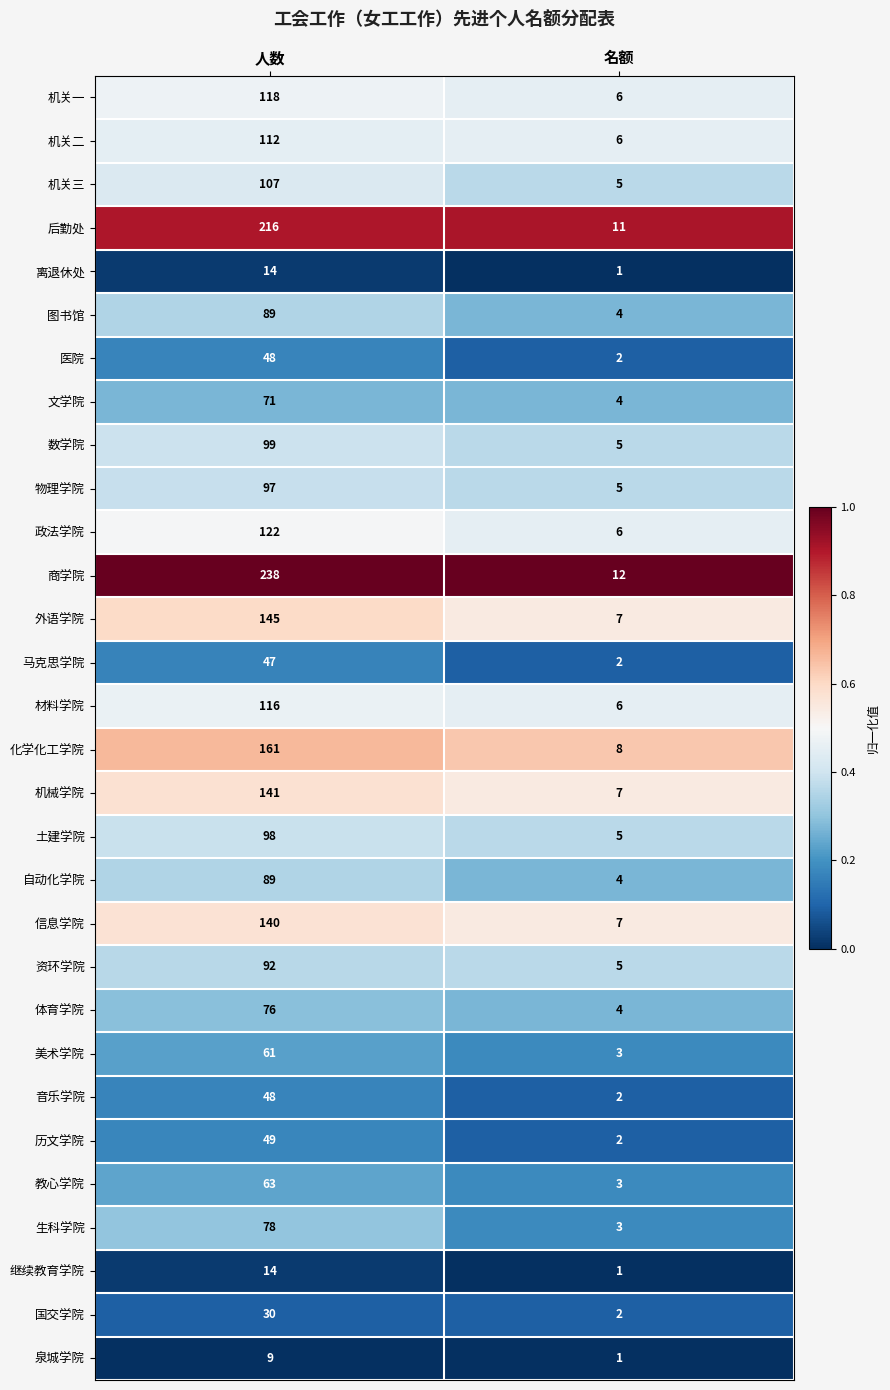

Read the 体育学院 value at 人数.

76